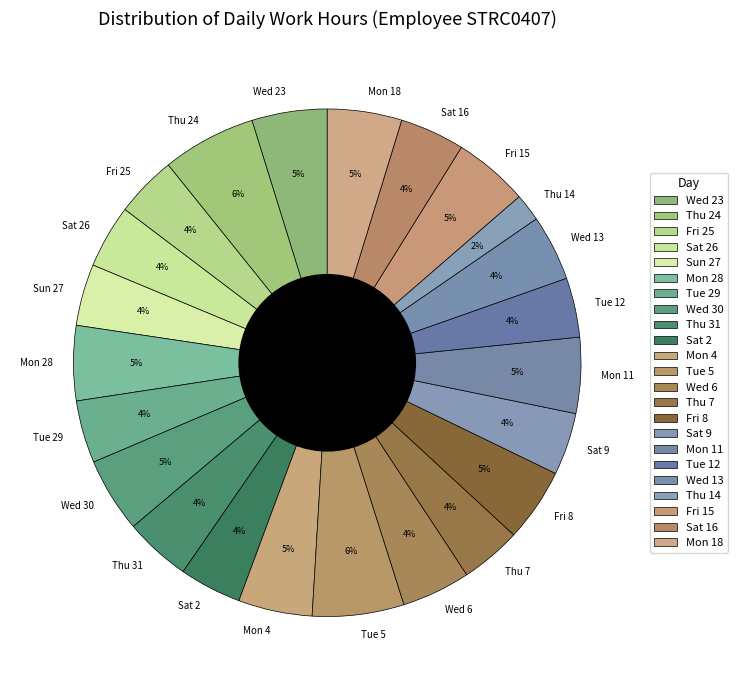

Combined, do Wed 30 and Thu 24 account for over 50%?

No